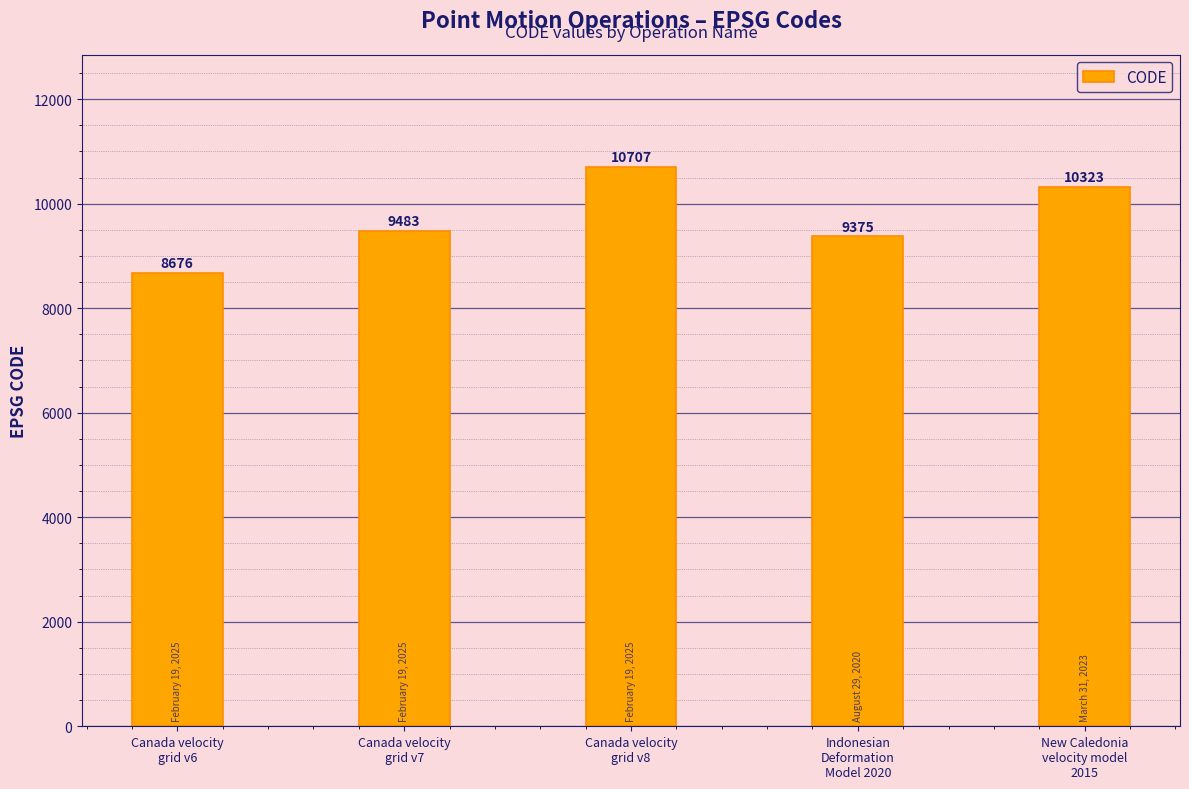

Reading right to left, what are all the values shown in this chart?

New Caledonia
velocity model
2015=10323	Indonesian
Deformation
Model 2020=9375	Canada velocity
grid v8=10707	Canada velocity
grid v7=9483	Canada velocity
grid v6=8676